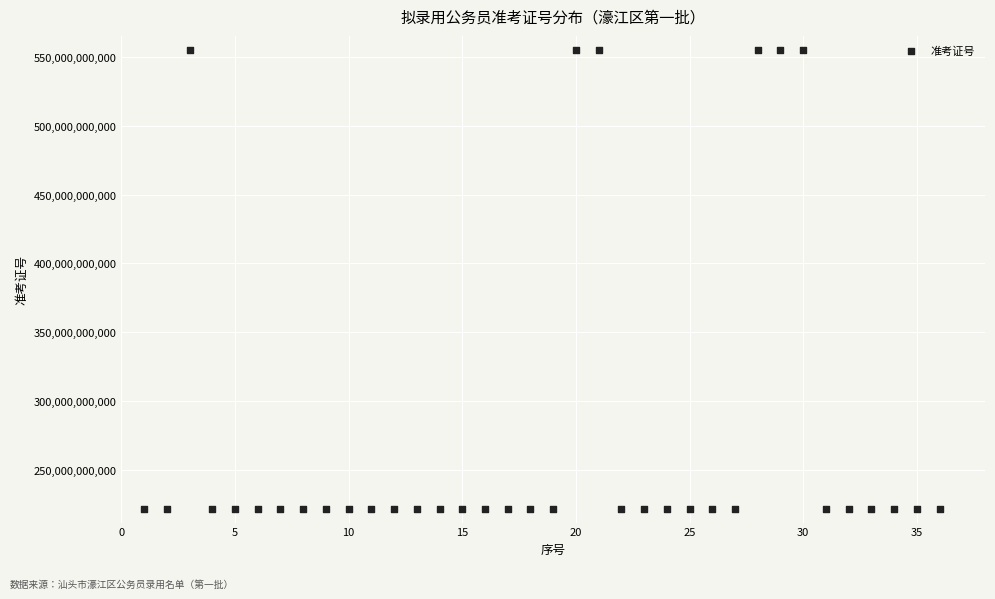

What is the range of X values (max minus min)?

35